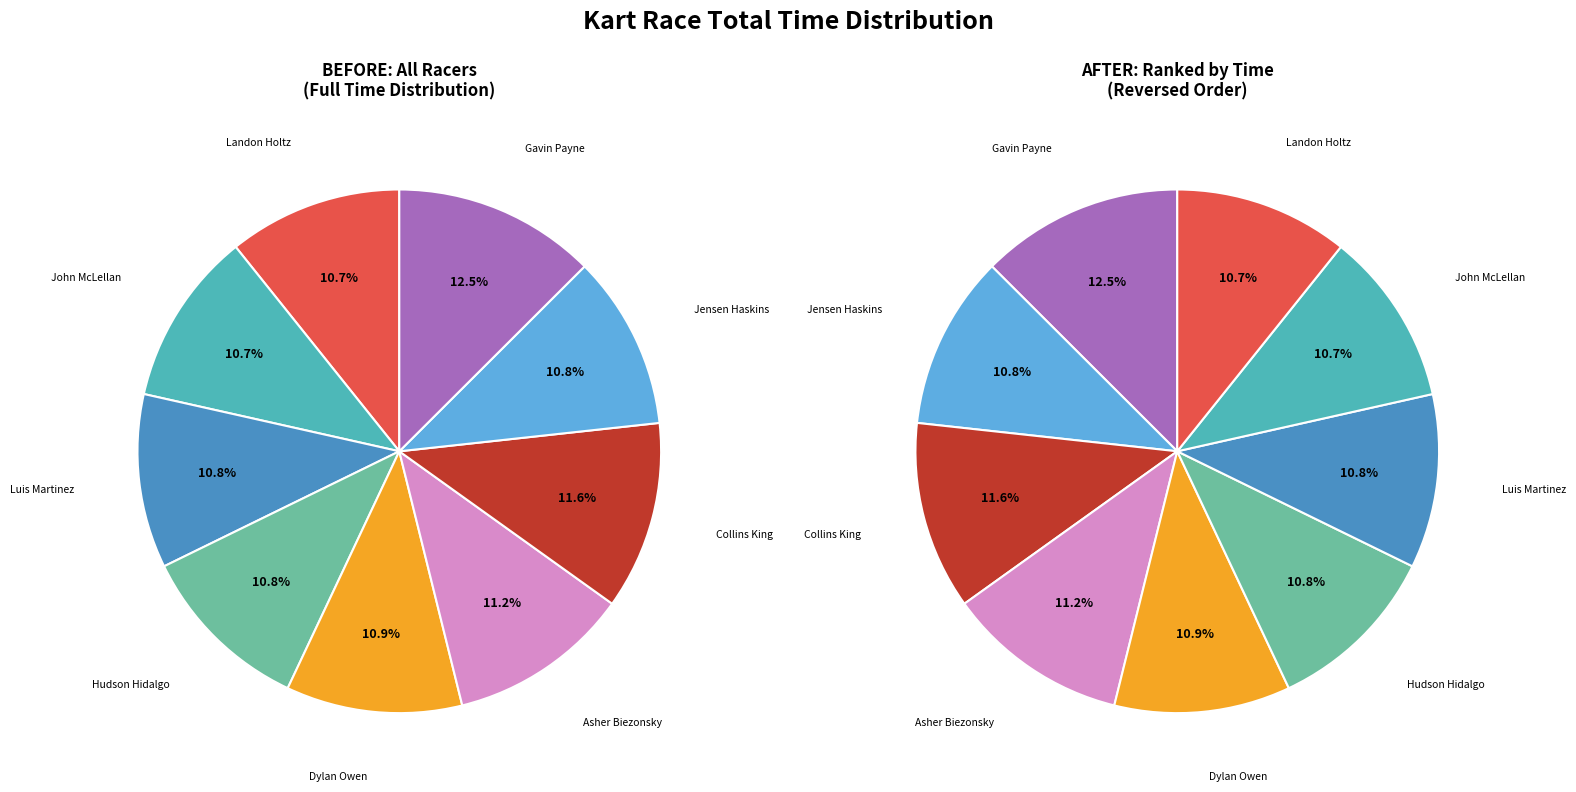

True or false: Gavin Payne accounts for 22% of the total.

False